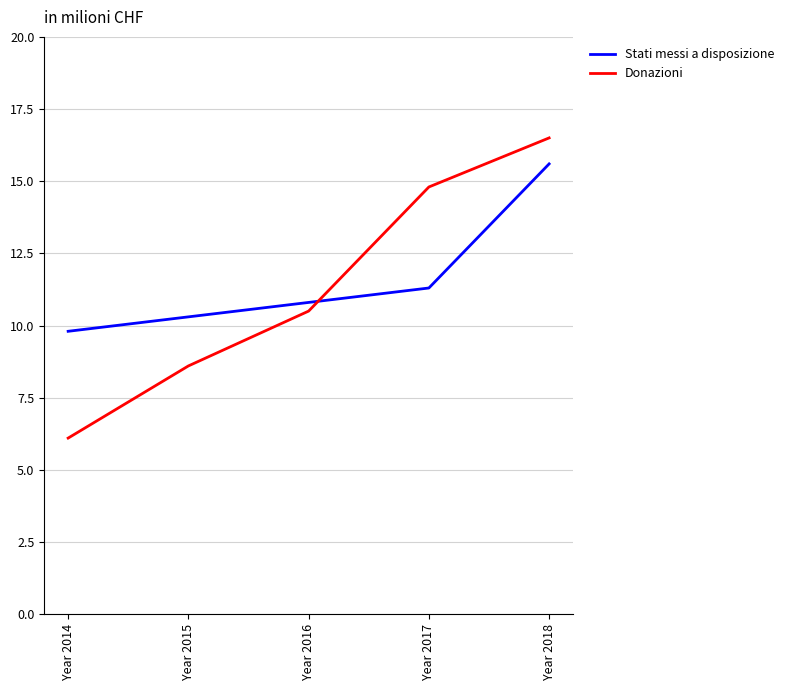

Reading left to right, list all the values displayed in this chart.

Stati messi a disposizione: 9.8	10.3	10.8	11.3	15.6
Donazioni: 6.1	8.6	10.5	14.8	16.5